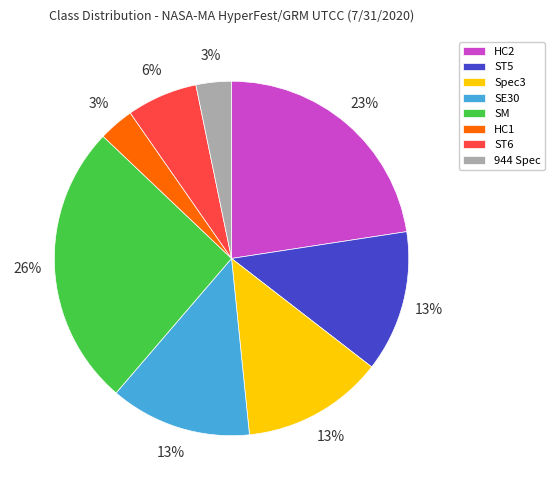

Do HC1 and Spec3 together represent more than half of the pie?

No